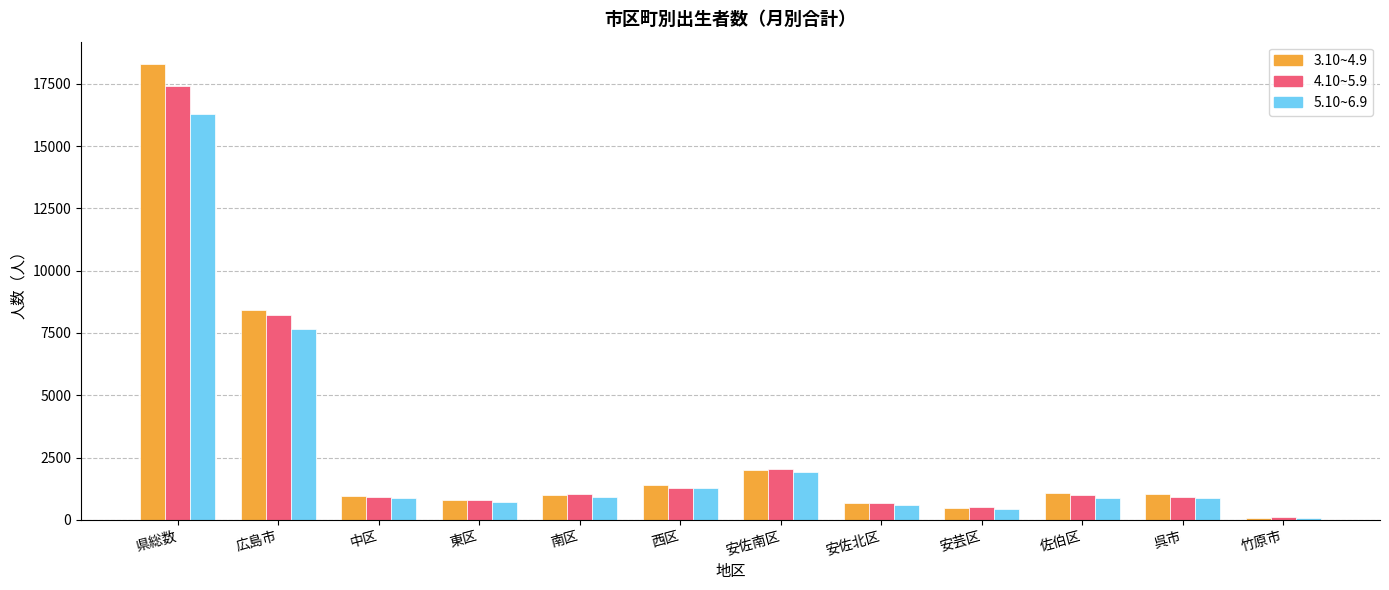

What is the difference between the maximum and minimum values in the 3.10~4.9 series?

18189